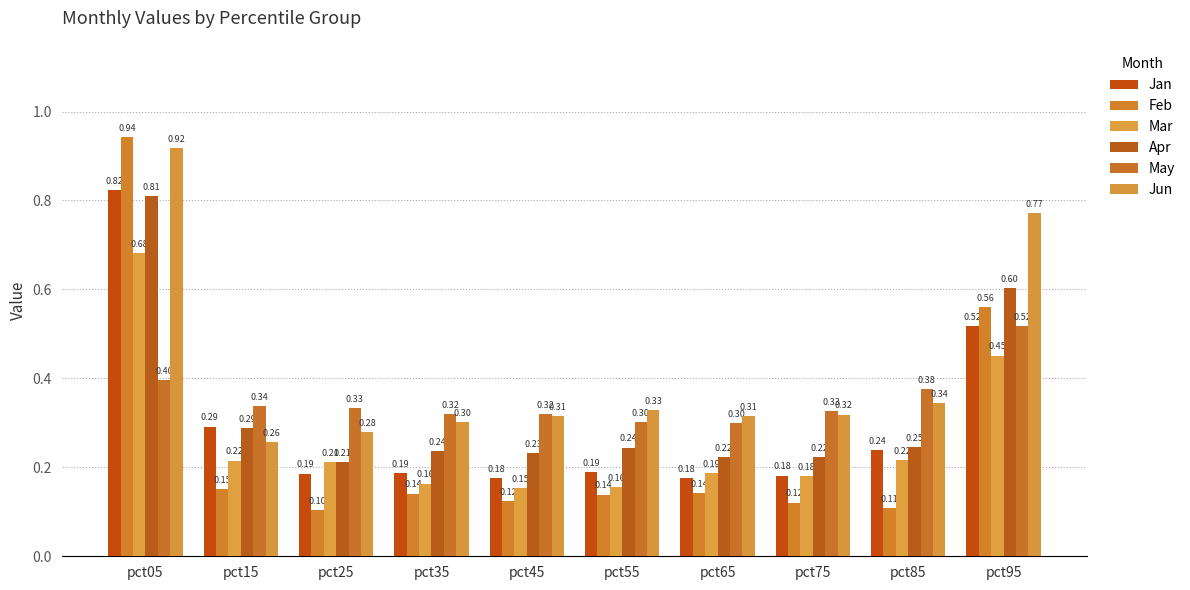

What is the sum of all May values?

3.5